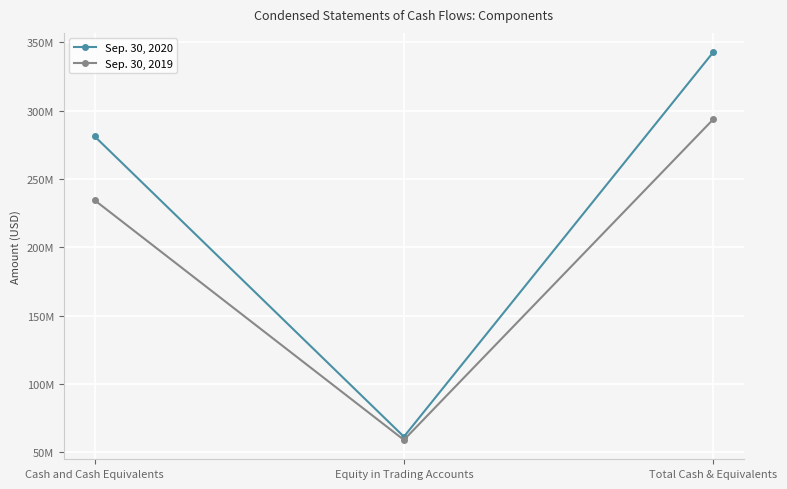

At which label does Sep. 30, 2020 first exceed 281249136?

Total Cash & Equivalents